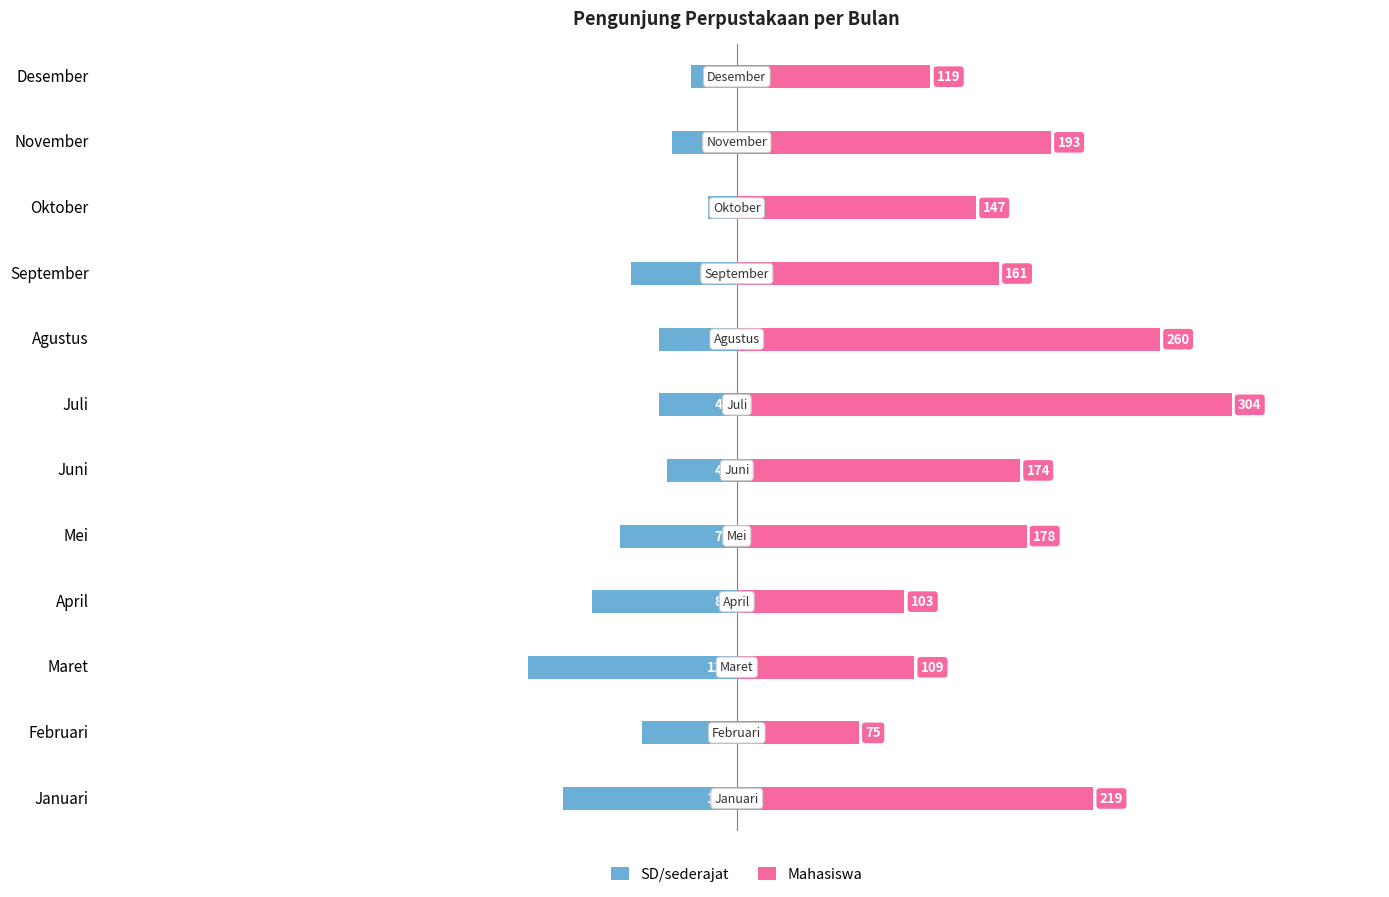

How many groups of bars are there?

12